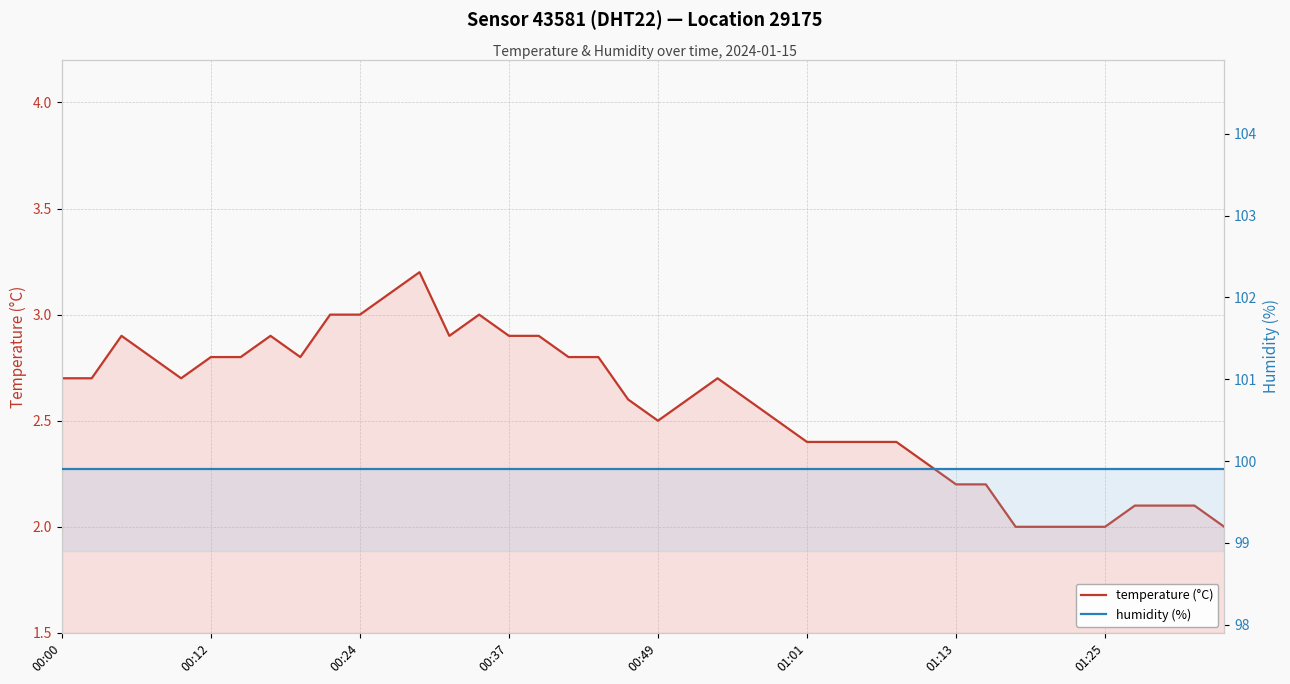

List the series in order of their overall mean, highest first.

humidity (%), temperature (°C)